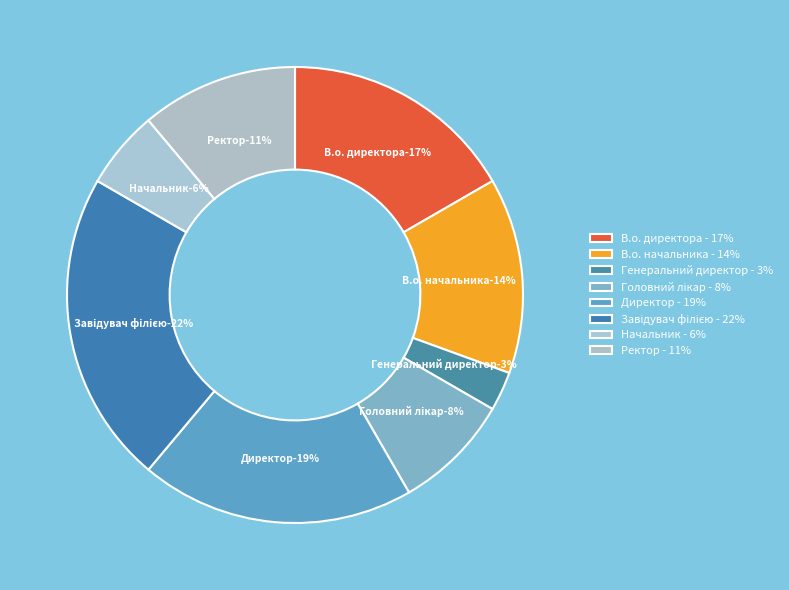

Is there a majority slice in this chart?

No